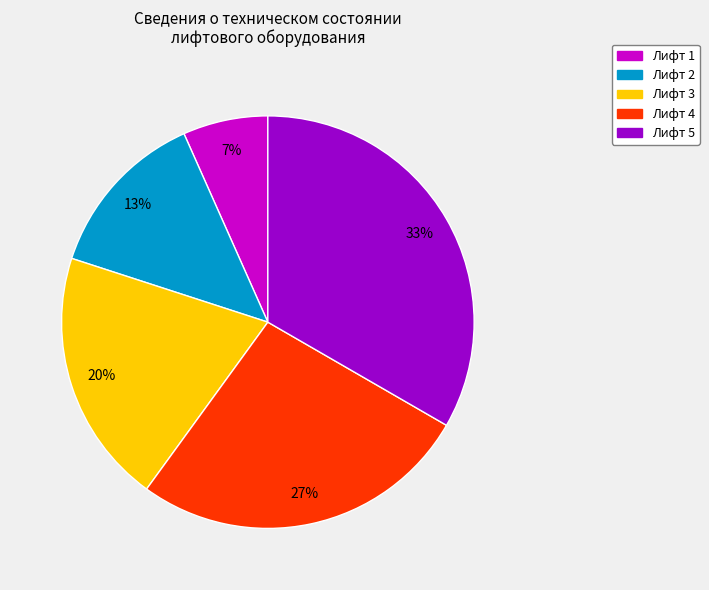

What percentage is the Лифт 1 slice, to the nearest percent?

7%